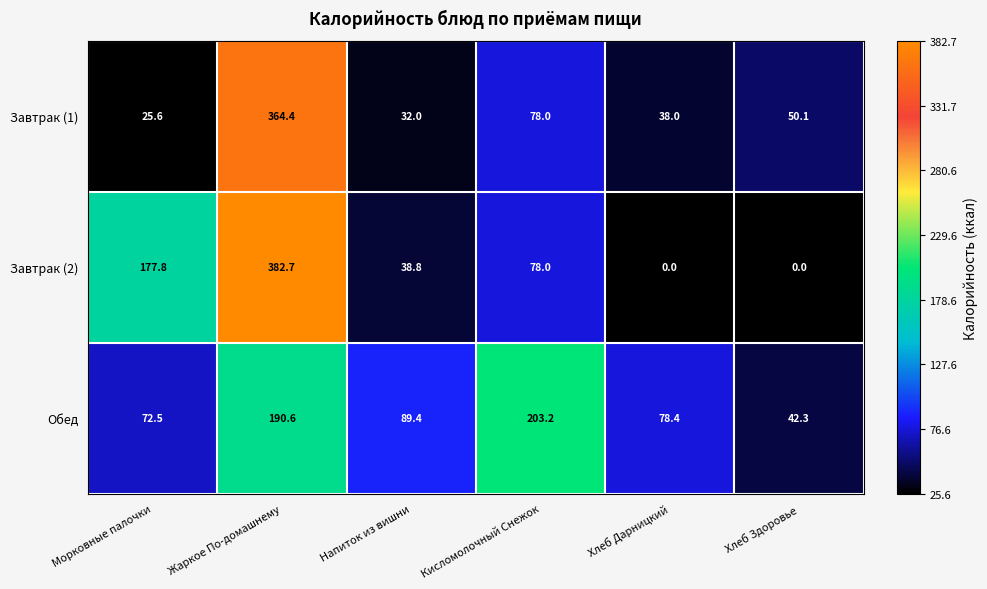

Reading left to right, list all the values displayed in this chart.

Завтрак (1): Морковные палочки=25.6	Жаркое По-домашнему=364.4	Напиток из вишни=32.0	Кисломолочный Снежок=78.0	Хлеб Дарницкий=38.0	Хлеб Здоровье=50.1
Завтрак (2): Морковные палочки=177.8	Жаркое По-домашнему=382.7	Напиток из вишни=38.8	Кисломолочный Снежок=78.0	Хлеб Дарницкий=0.0	Хлеб Здоровье=0.0
Обед: Морковные палочки=72.5	Жаркое По-домашнему=190.6	Напиток из вишни=89.4	Кисломолочный Снежок=203.2	Хлеб Дарницкий=78.4	Хлеб Здоровье=42.3